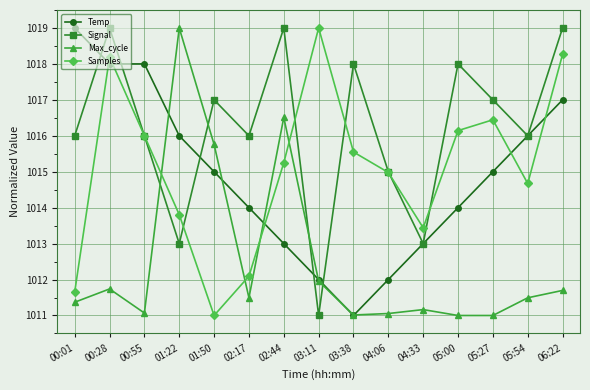

Where is Signal nearest to the value 1015?

04:06